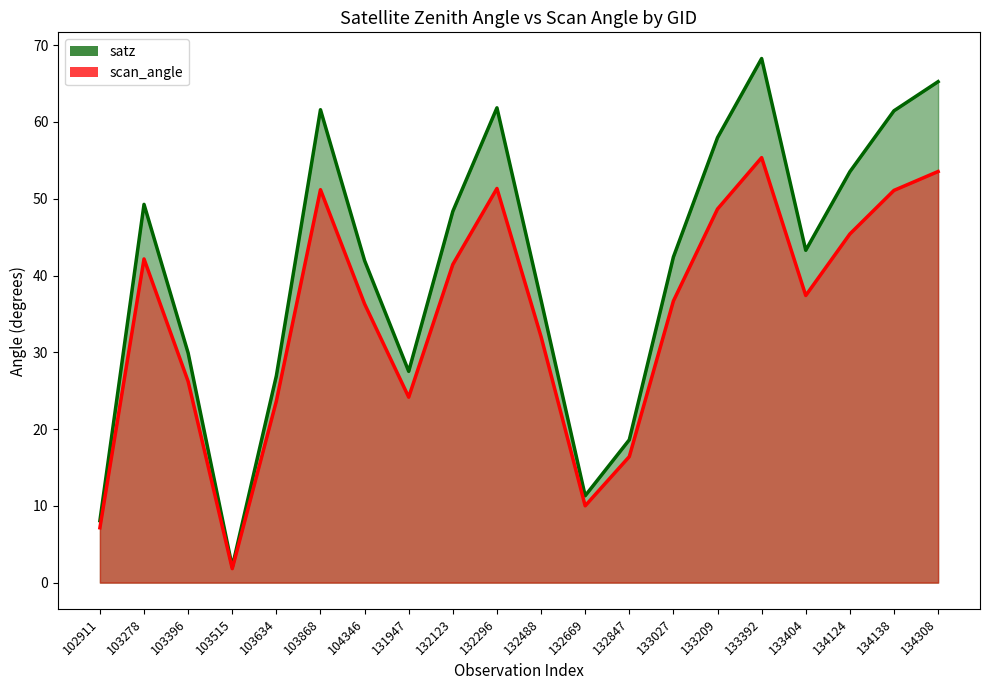

What is the sum of all satz values?

816.3